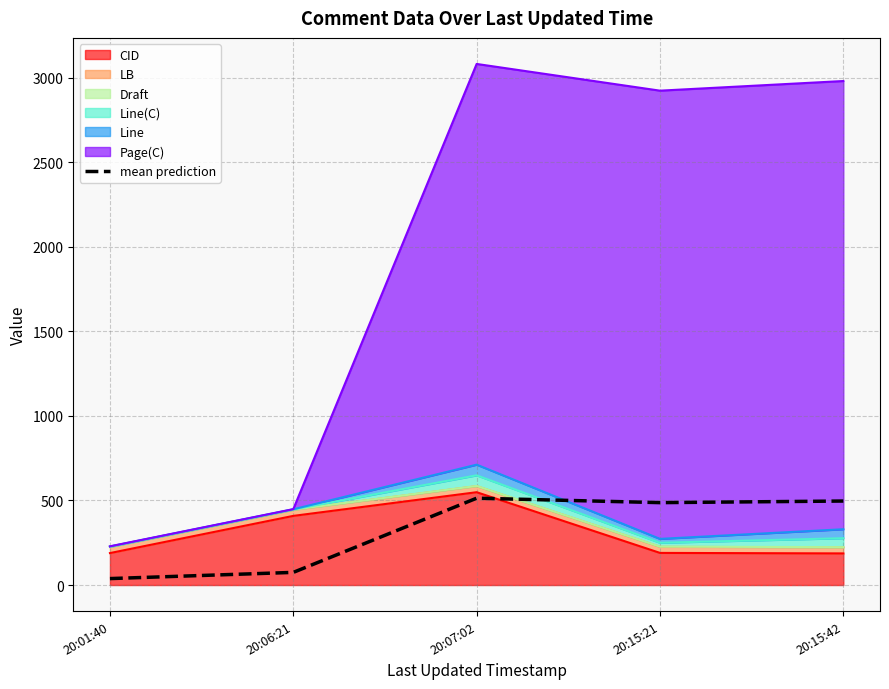

The chart shows a value of 654.6 at 20:15:21. True or false?

False